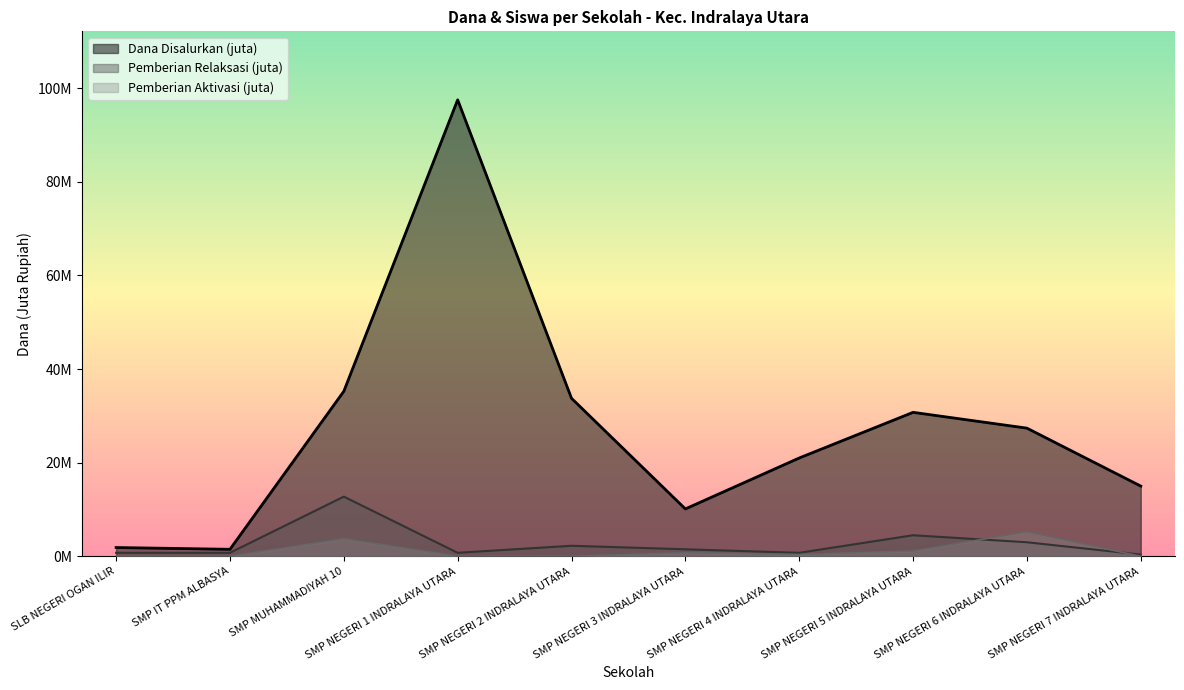

The Pemberian Aktivasi series shows 3.8 at SMP MUHAMMADIYAH 10. True or false?

True